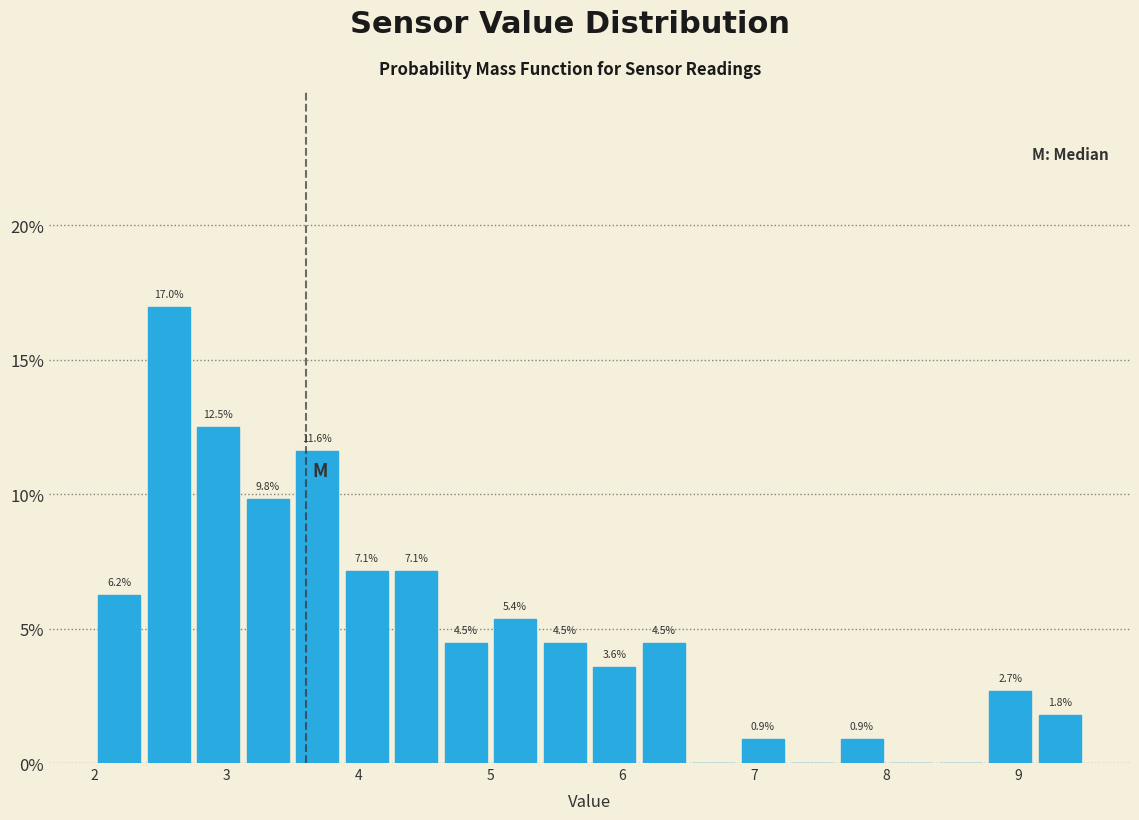

Read against the x-axis, roughly where is the centre of the tallest bar?

2.6